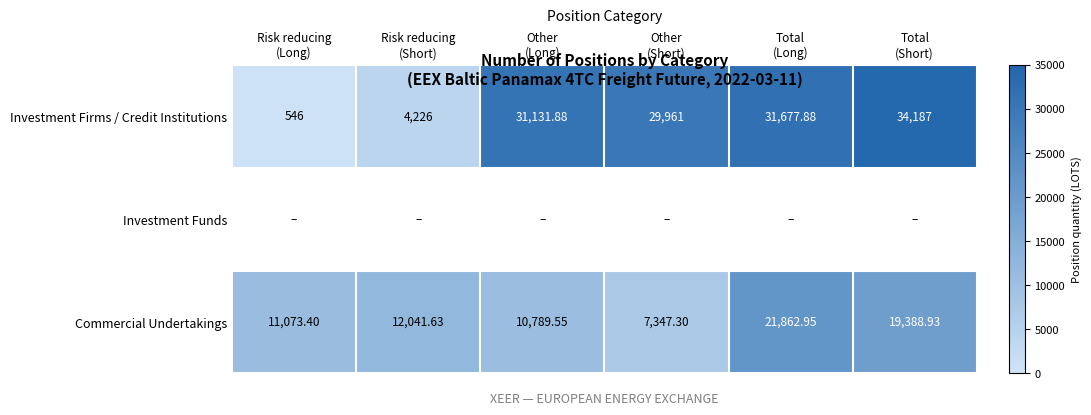

What is the average value of the Investment Firms / Credit Institutions series?

21955.0